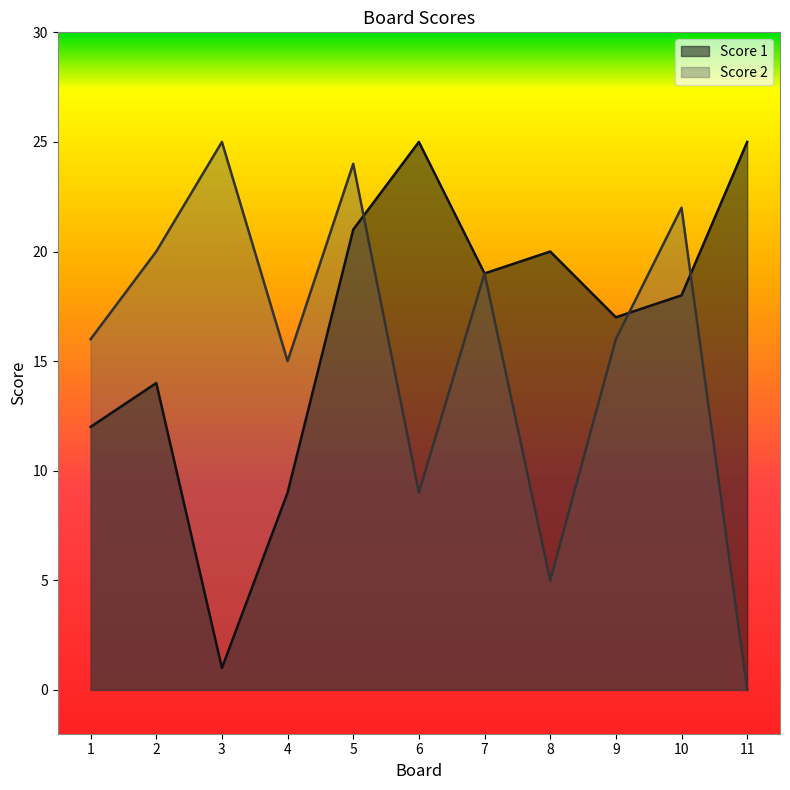

Where is Score 1 nearest to the value 13?

1